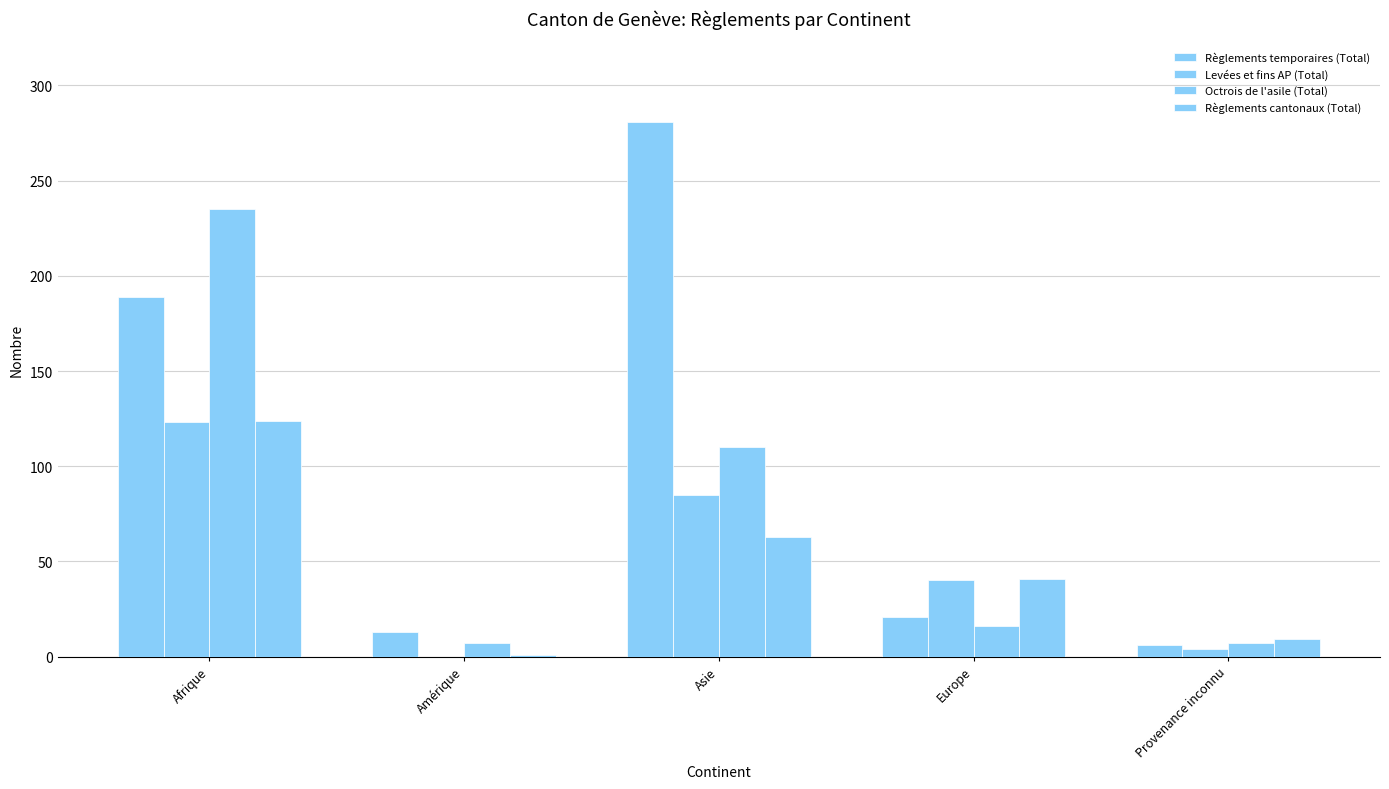

At which category does the chart reach its minimum across all series?

Amérique